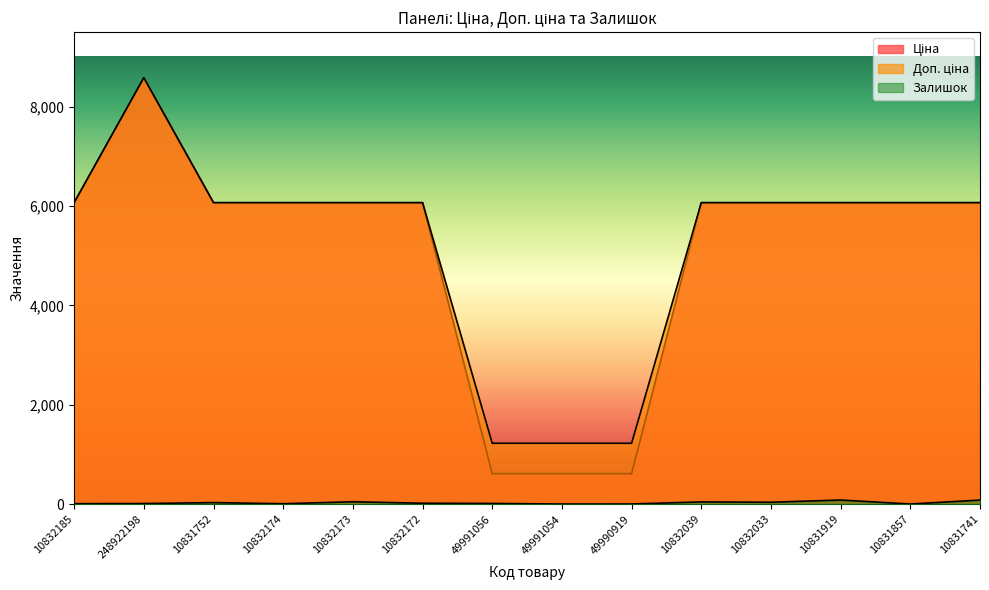

How many values in the Залишок series exceed 18?

6